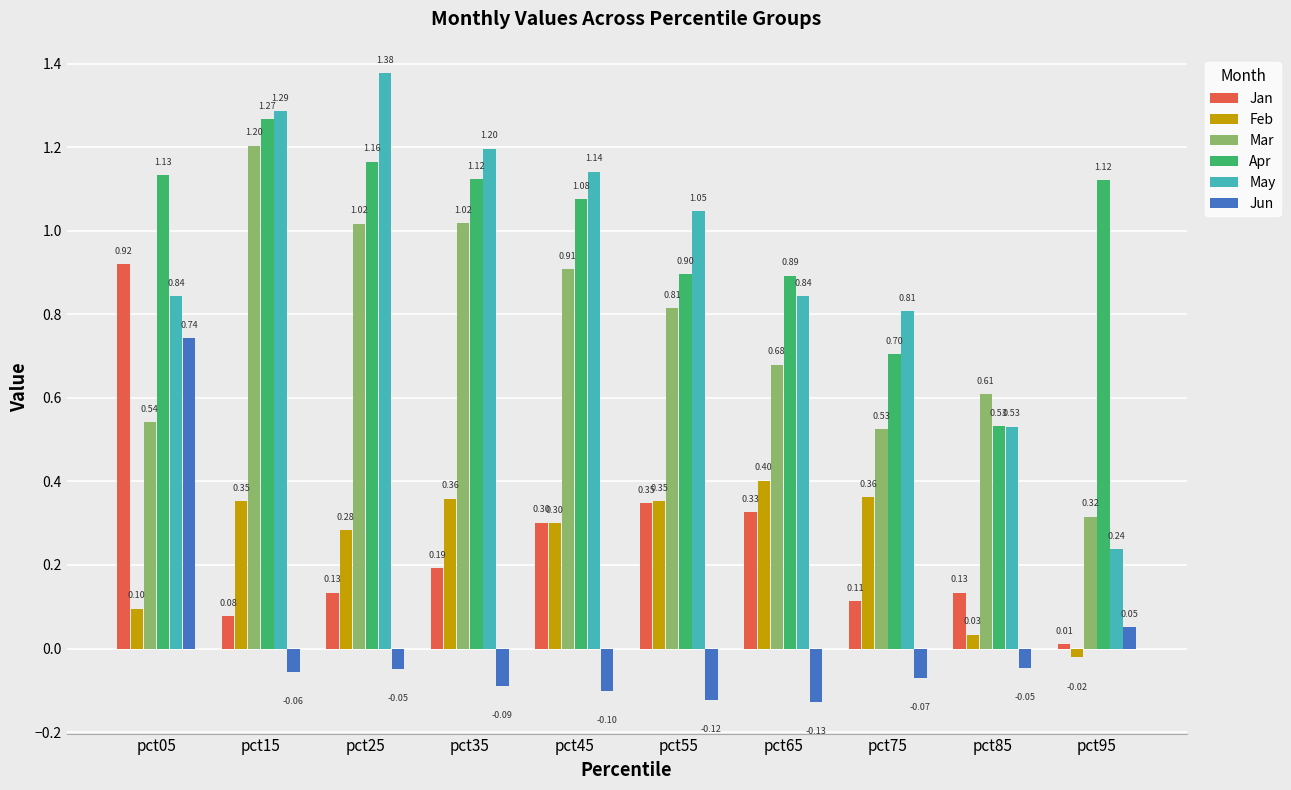

Which series changed the most between pct65 and pct95?

May